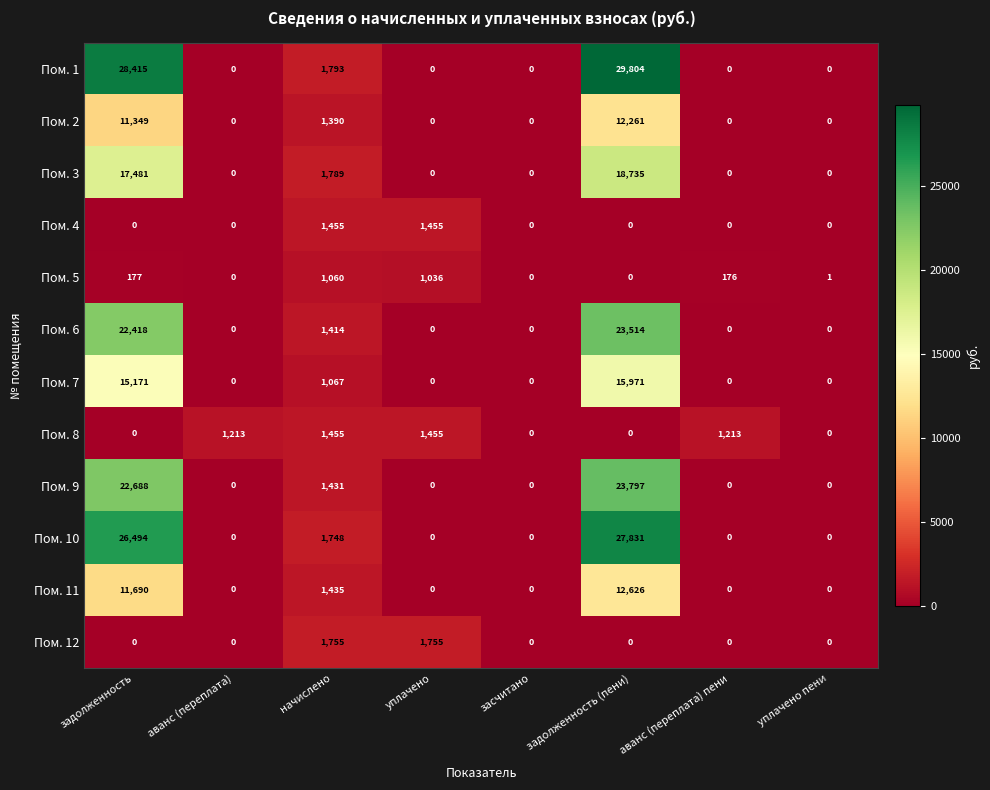

What value does the Пом. 11 series have at начислено, to the nearest 100?

1400